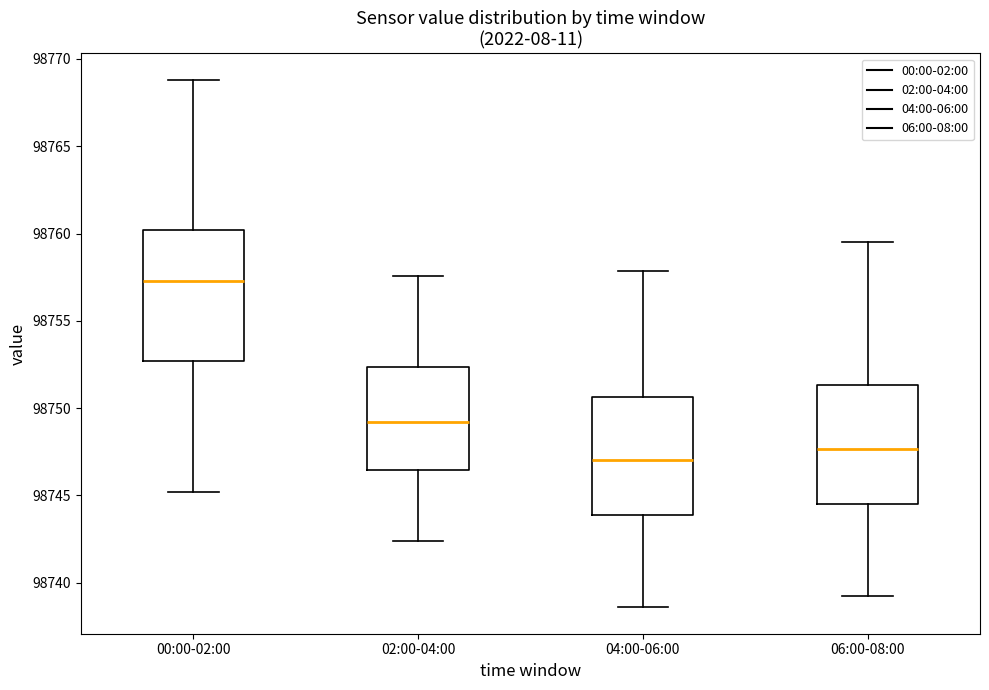

Which box's median line is the lowest?

04:00-06:00